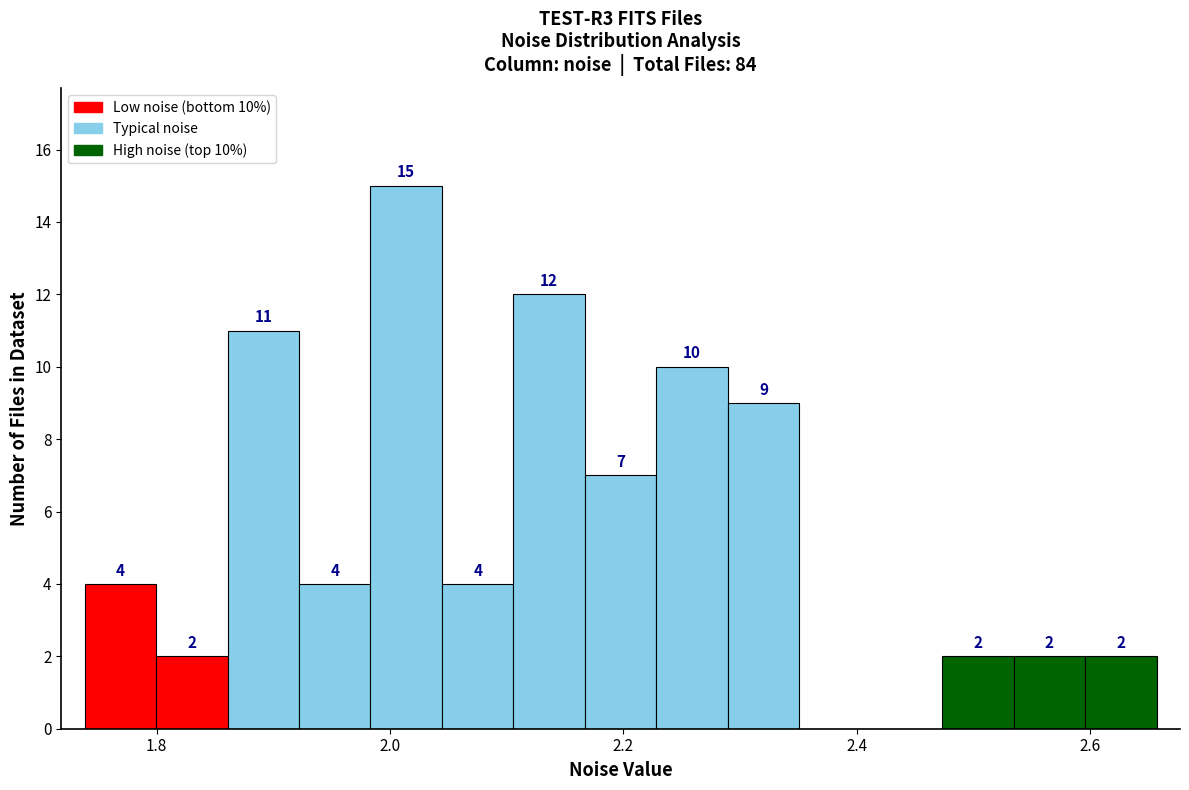

Read against the x-axis, roughly where is the centre of the tallest bar?

2.02